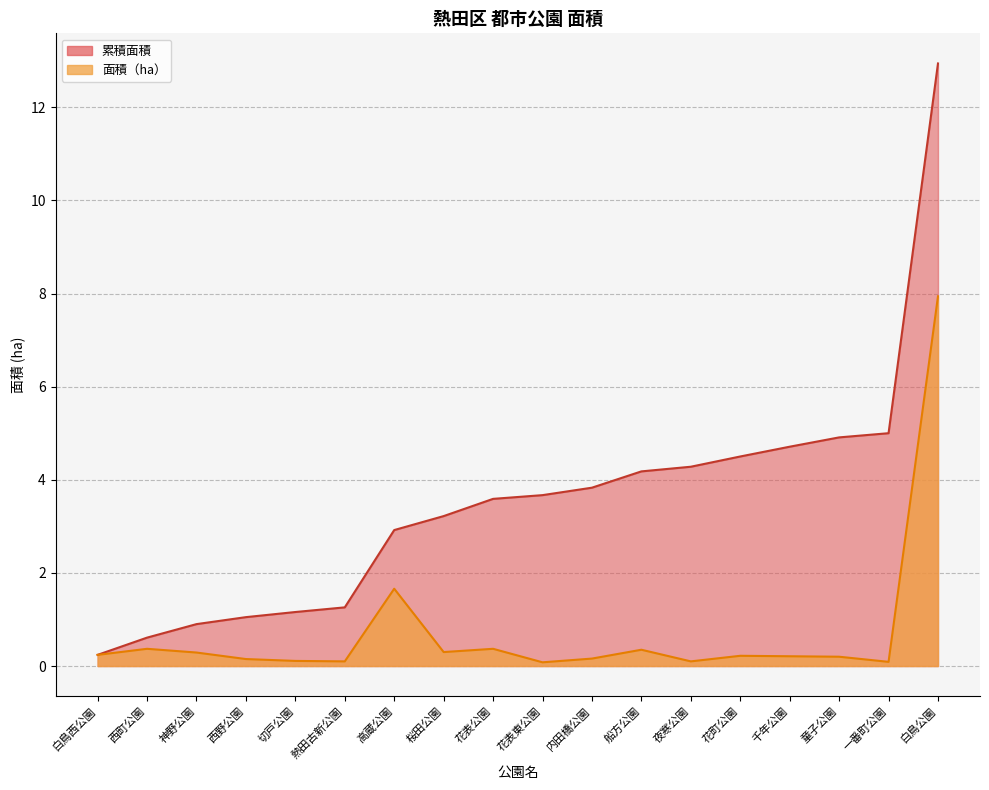

What is the sum of all 累積面積 values?

63.0